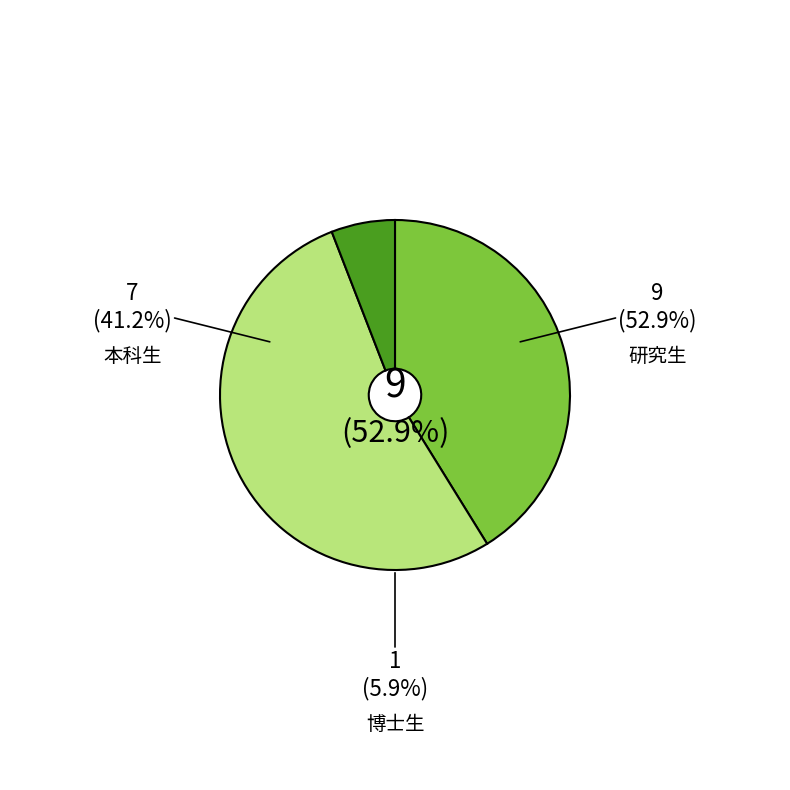

Between 研究生 and 博士生, which is larger?

研究生